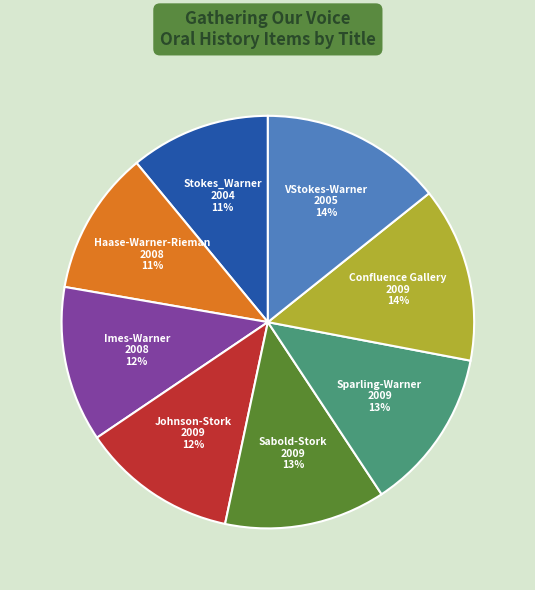

Which has a higher value, VStokes-Warner 2005 14% or Johnson-Stork 2009 12%?

VStokes-Warner 2005 14%